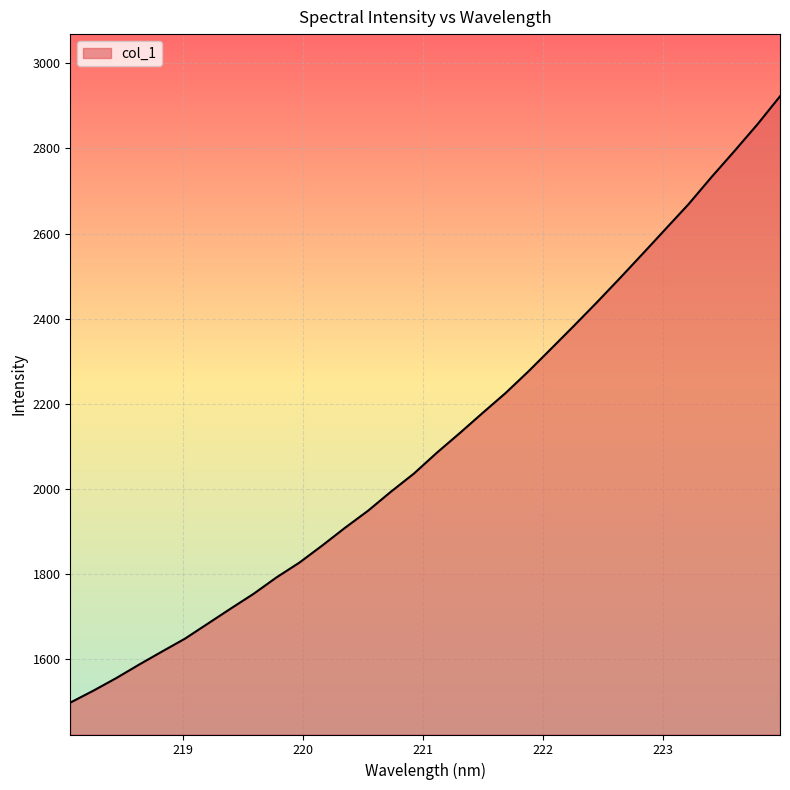

What is the maximum value shown in the chart?

2922.3